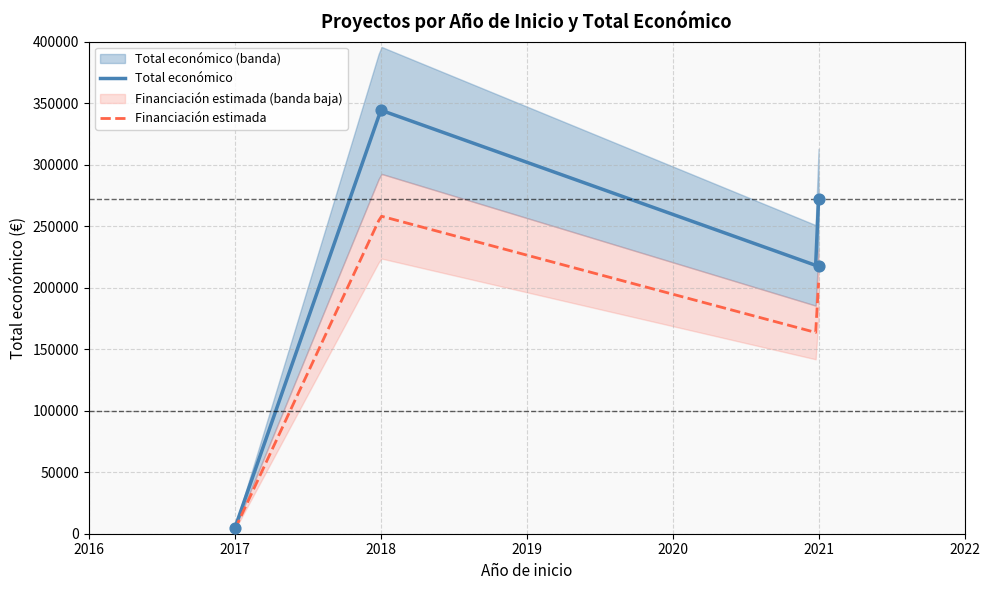

What is the ratio of the value at 2021 to the value at 2018?

0.8